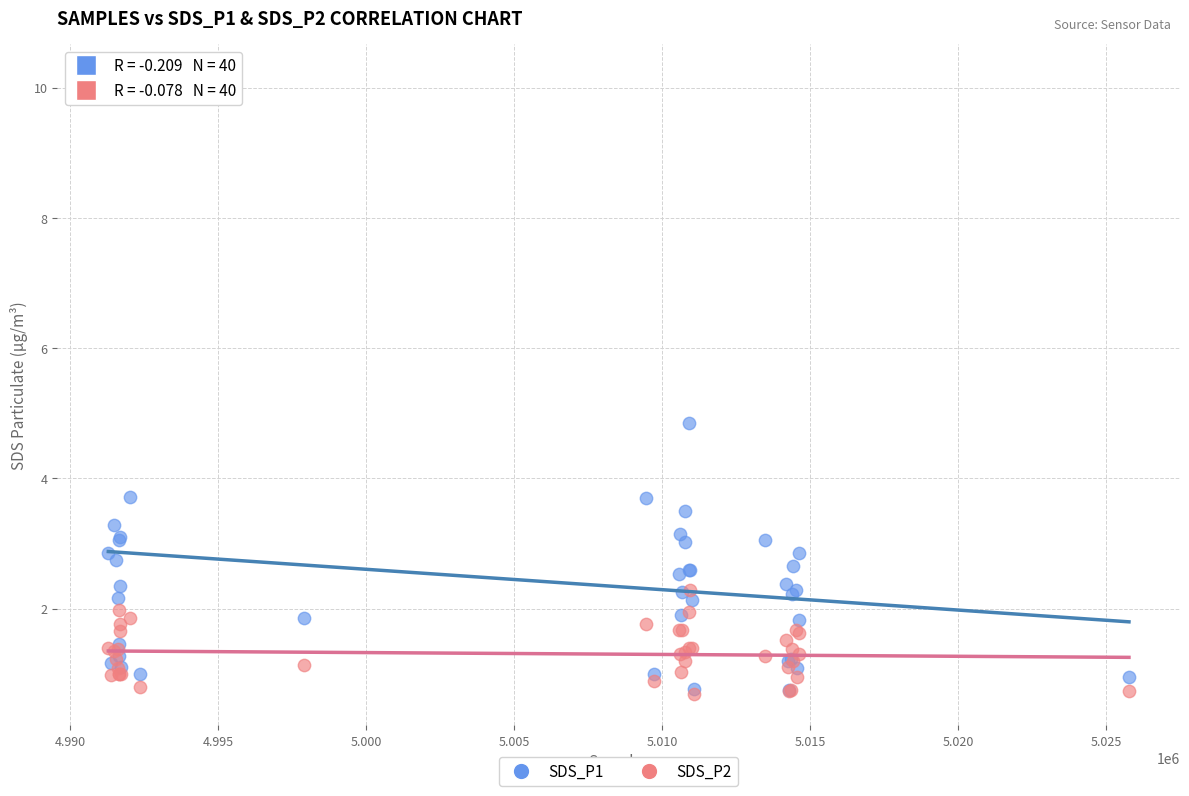

What are all the series names shown in the legend?

SDS_P1, SDS_P2